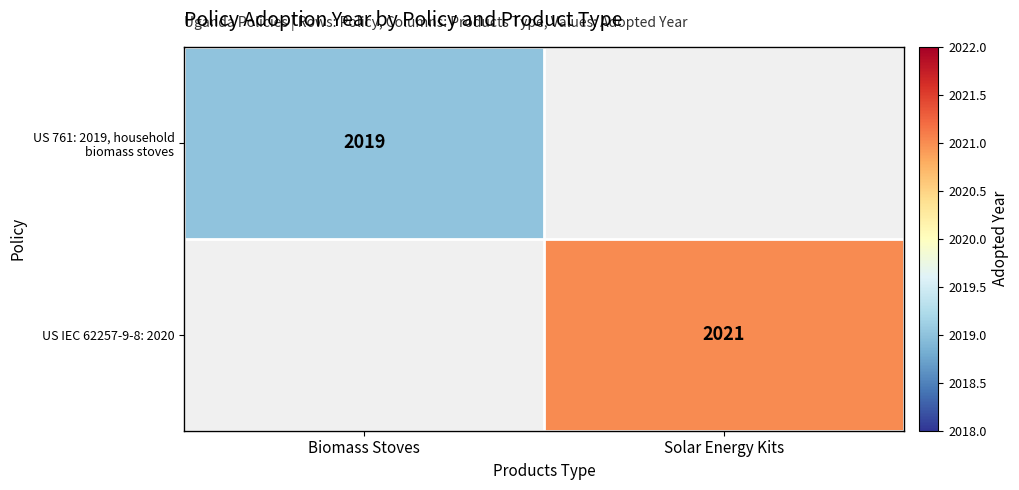

The US 761: 2019, household biomass stoves series shows 2019 at Biomass Stoves. True or false?

True